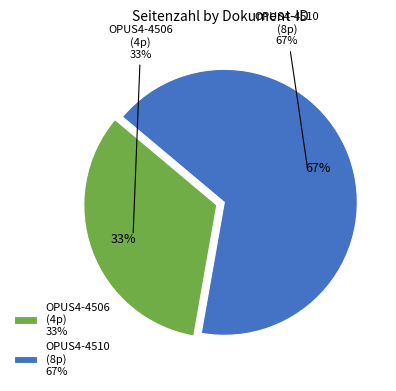

To the nearest percent, what is the difference between the largest and smallest slice percentages?

33%